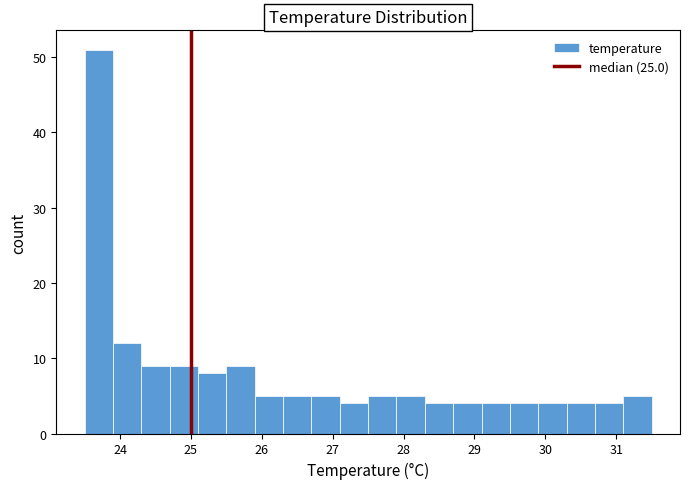

How tall is the bar that spans 28.3 to 28.7 on the x-axis? The values are not printed on the chart, so give them approximately, as read against the axis.

4